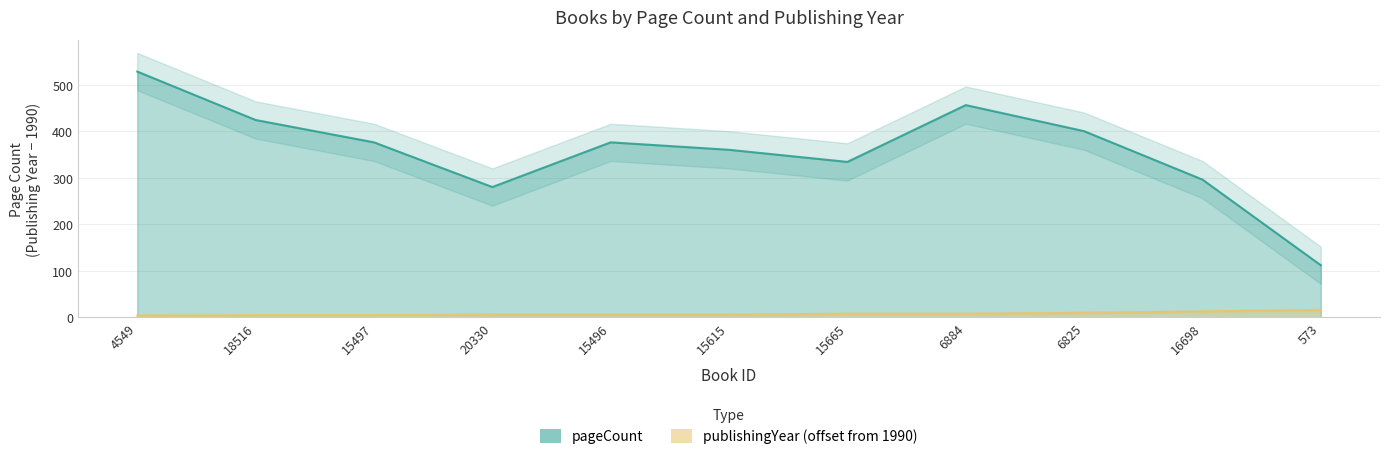

How many values in the pageCount series are below 376?

5